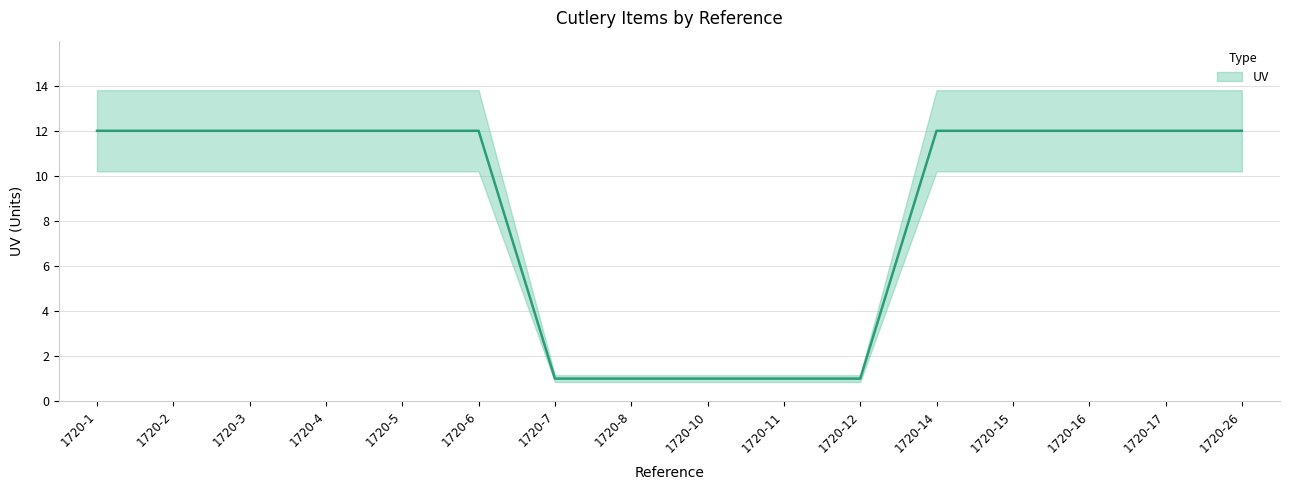

The value at 1720-5 is 12. True or false?

True